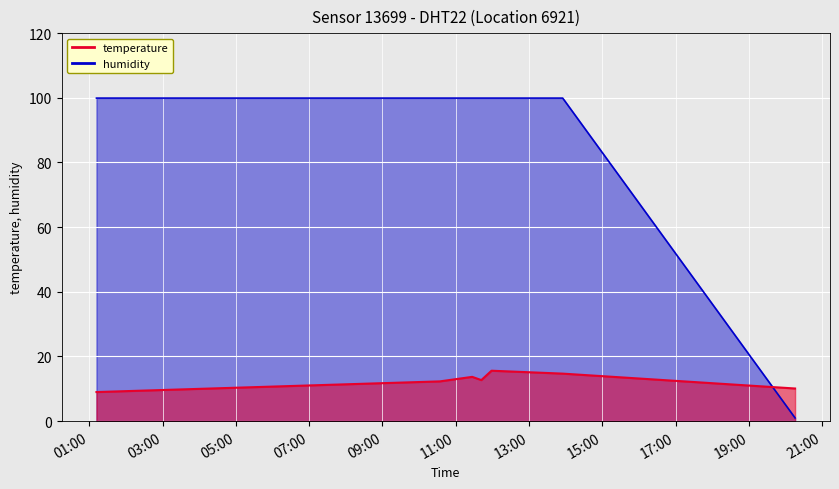

Rank the series by their average value, from lowest to highest.

temperature, humidity